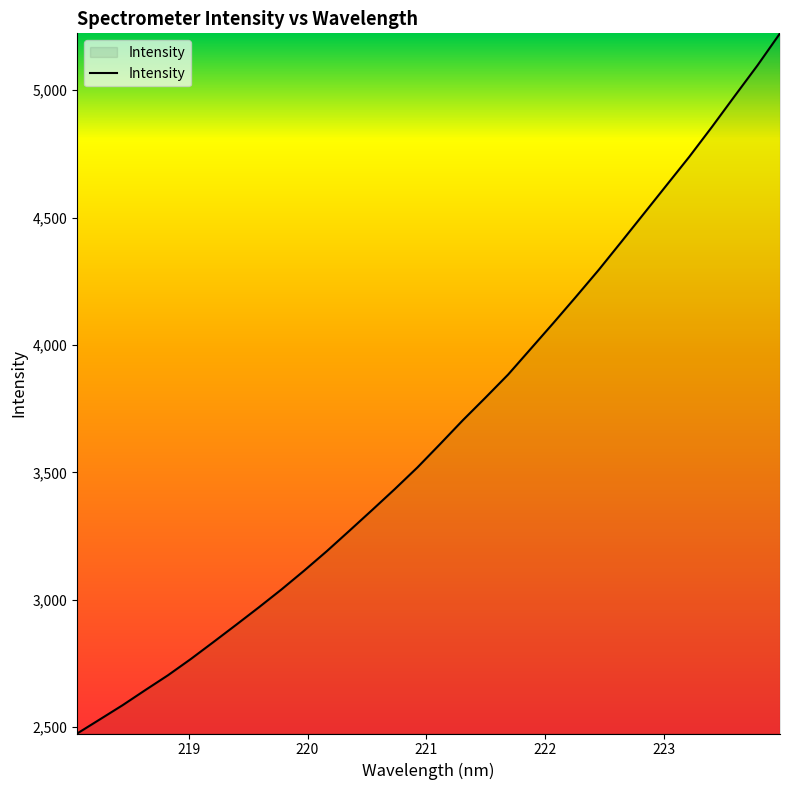

How many distinct data groups are displayed?

1